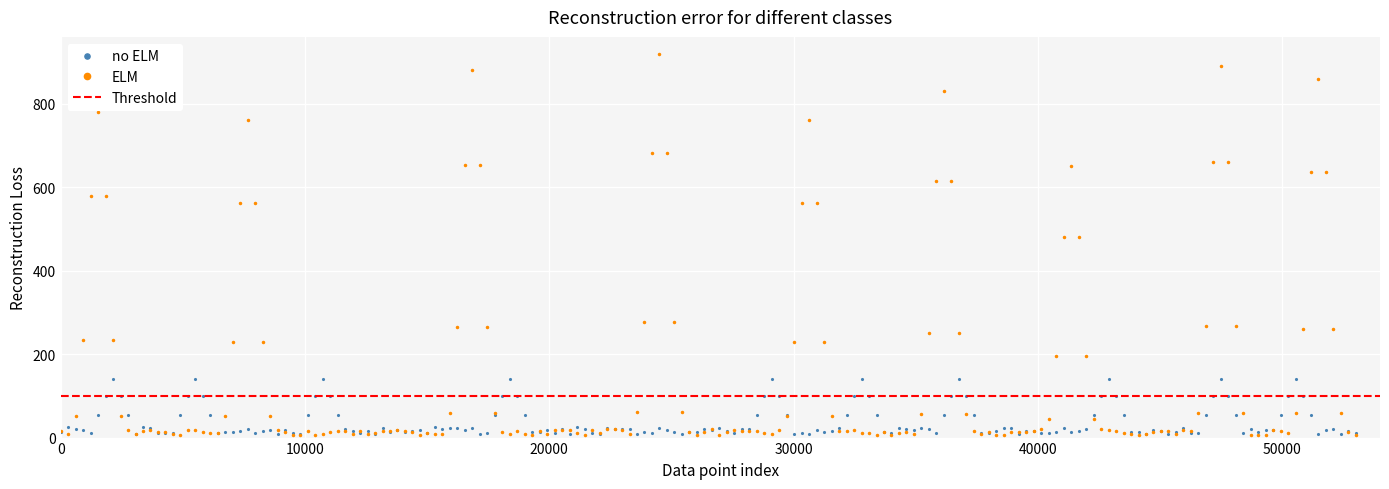

What is the highest value of the no ELM series?

140.0